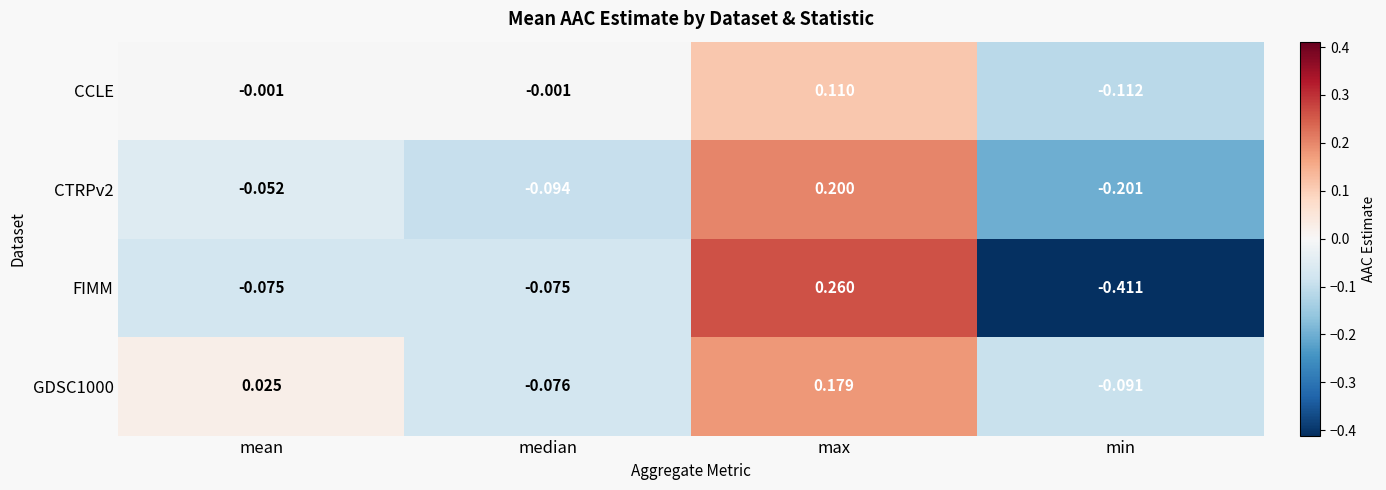

How many negative values does the GDSC1000 series have?

2